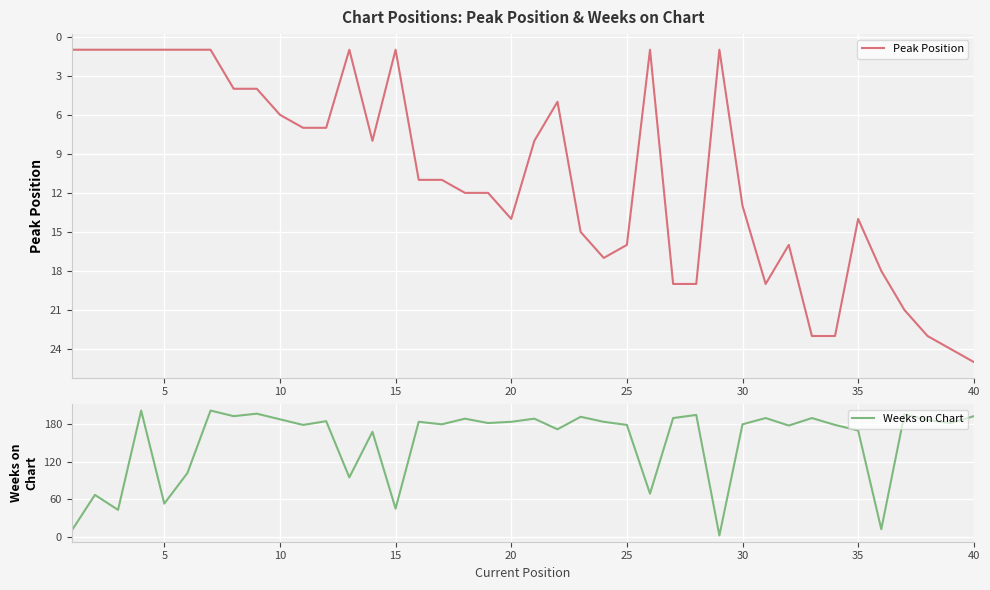

Read the Weeks on Chart value at 30, to the nearest 10.

180